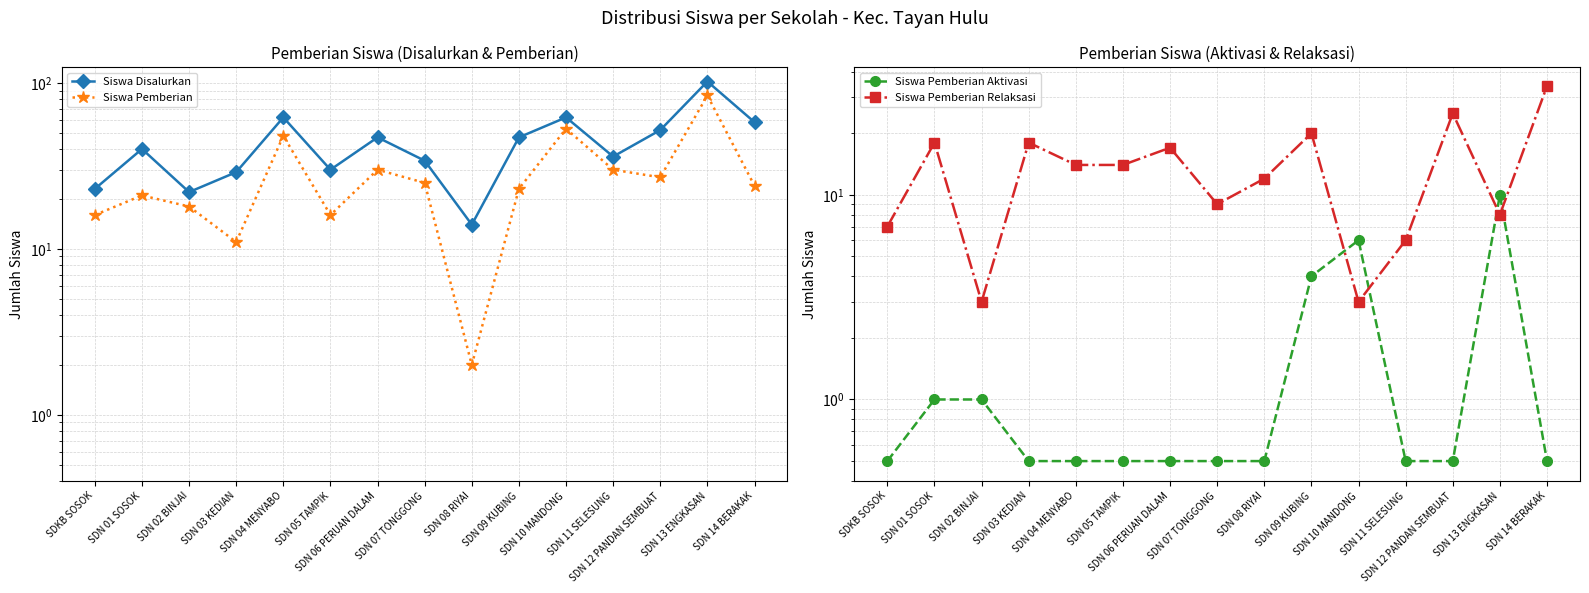

Reading left to right, what are all the values shown in this chart?

Siswa Disalurkan: 23.0	40.0	22.0	29.0	62.0	30.0	47.0	34.0	14.0	47.0	62.0	36.0	52.0	102.0	58.0
Siswa Pemberian: 16.0	21.0	18.0	11.0	48.0	16.0	30.0	25.0	2.0	23.0	53.0	30.0	27.0	84.0	24.0
Siswa Pemberian Aktivasi: 0.5	1.0	1.0	0.5	0.5	0.5	0.5	0.5	0.5	4.0	6.0	0.5	0.5	10.0	0.5
Siswa Pemberian Relaksasi: 7.0	18.0	3.0	18.0	14.0	14.0	17.0	9.0	12.0	20.0	3.0	6.0	25.0	8.0	34.0